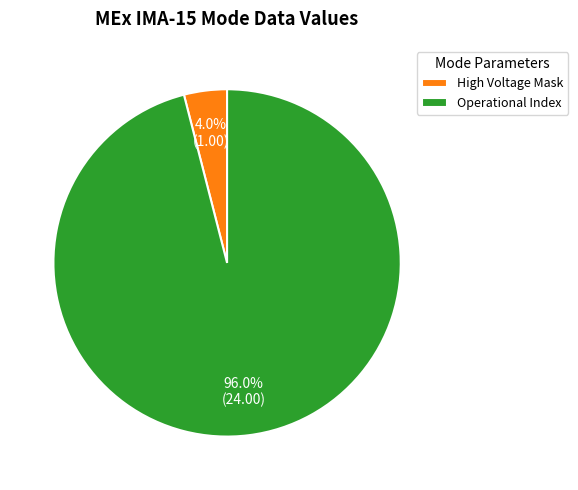

Does Operational Index account for over 50% of the chart?

Yes